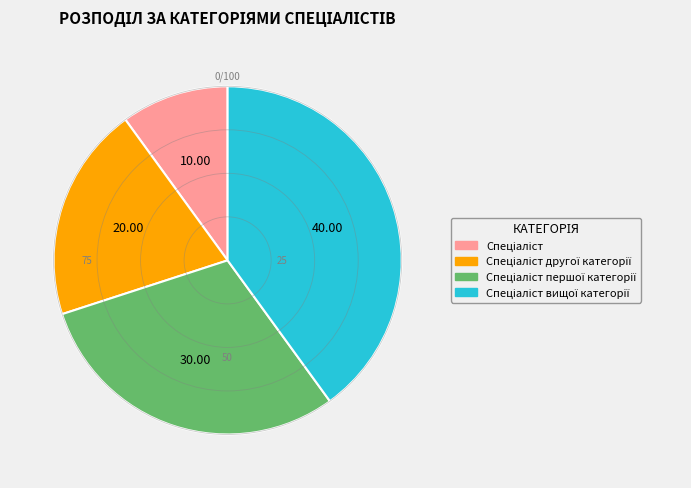

Does any single category account for the majority?

No